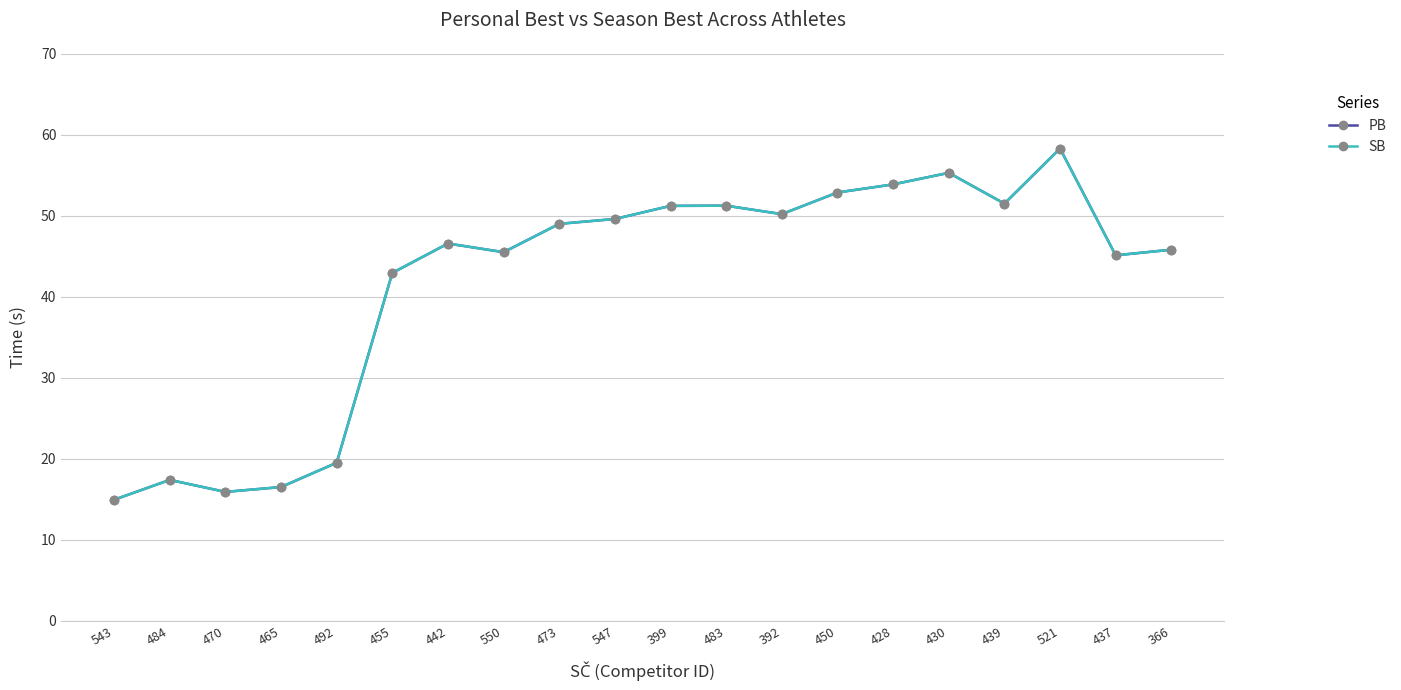

List the series in order of their peak value, highest first.

PB, SB